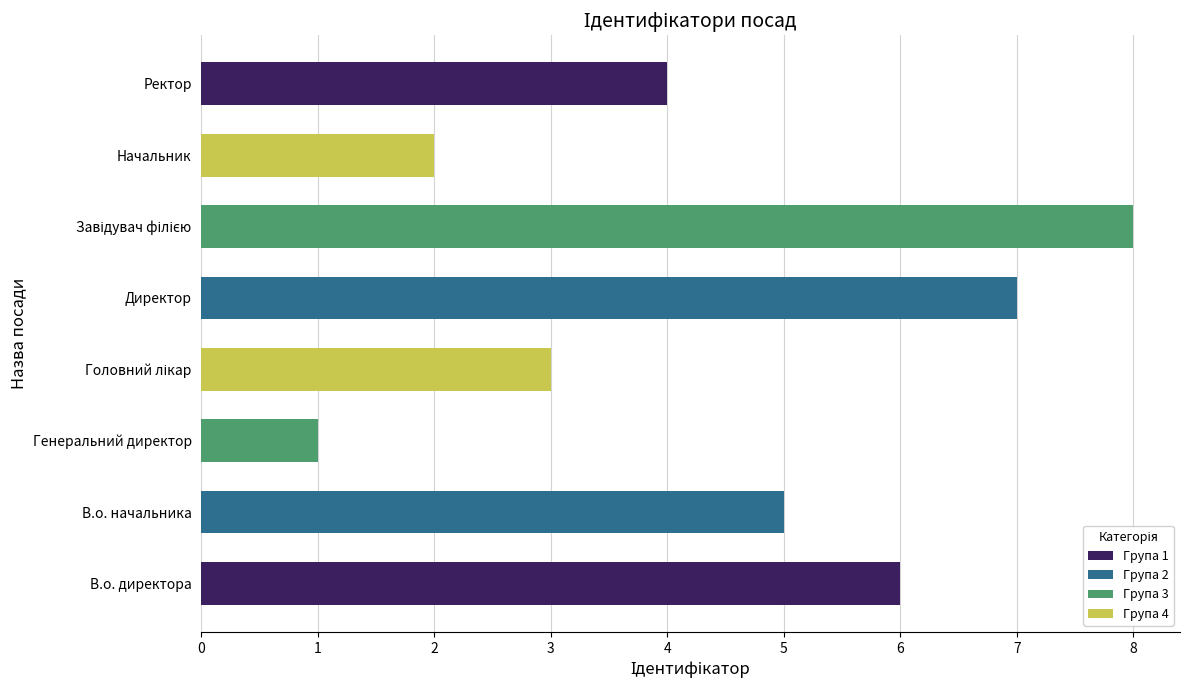

What is the difference between the second highest and second lowest values?

5